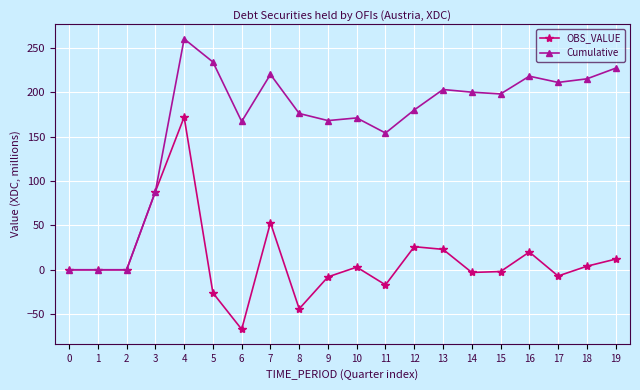

True or false: OBS_VALUE has more than 0 points higher than both neighbors.

True